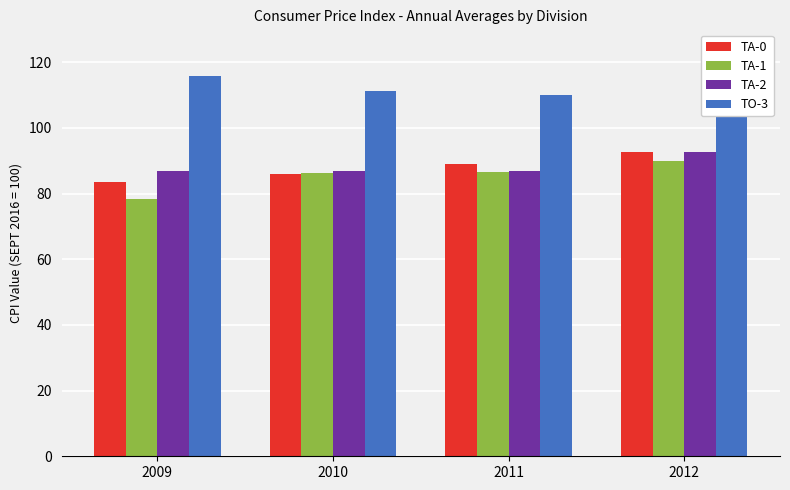

Which series has the largest total across all categories?

TO-3